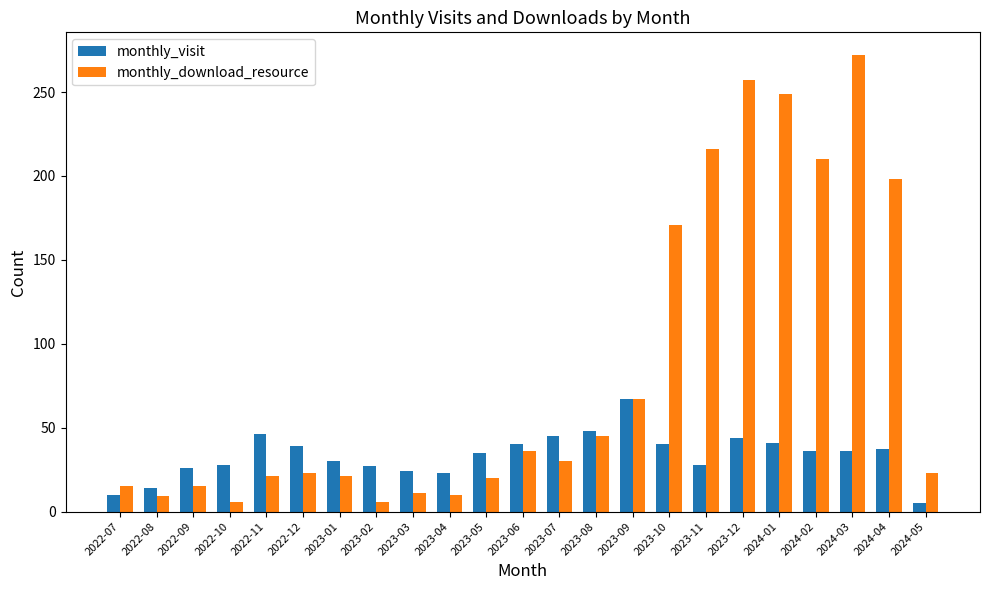

What is the difference between the maximum and minimum values in the monthly_download_resource series?

266